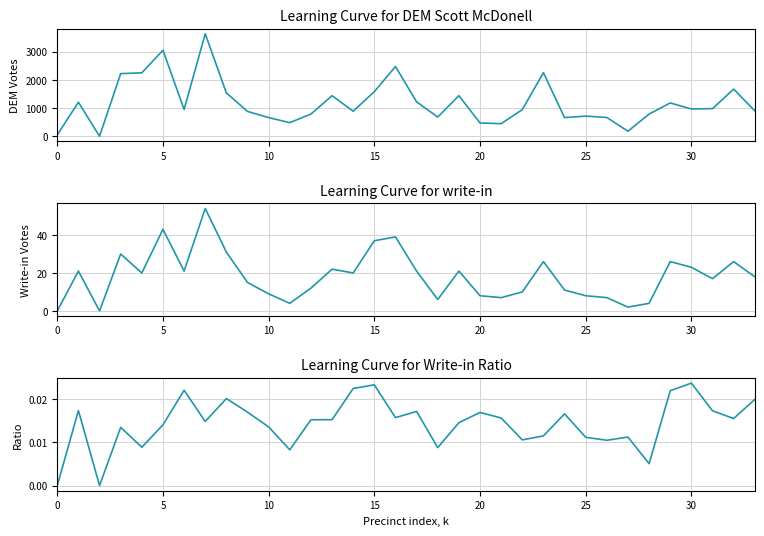

What is the label of the 11th point from the left?

10